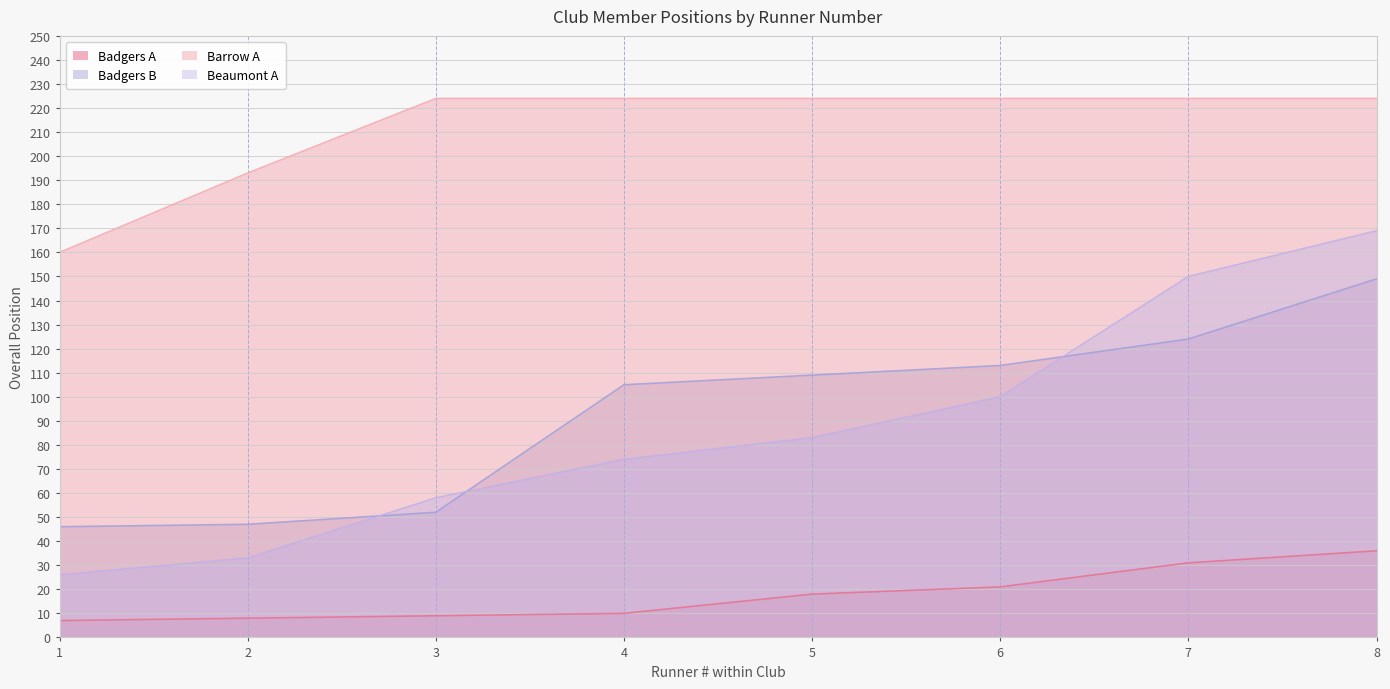

What is the total value across all series at 4?

413